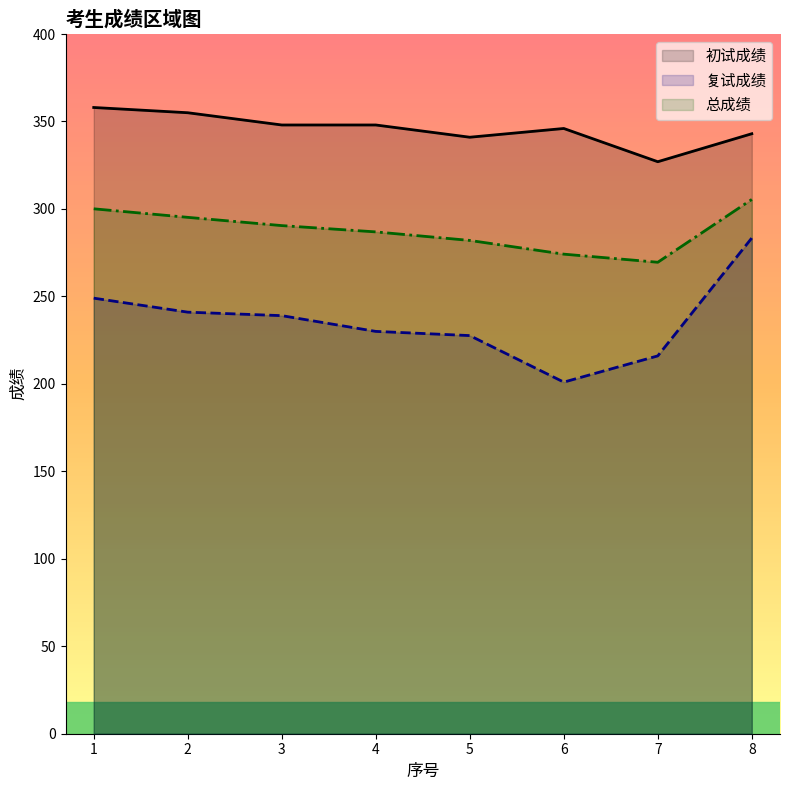

Does the chart have visible grid lines?

No